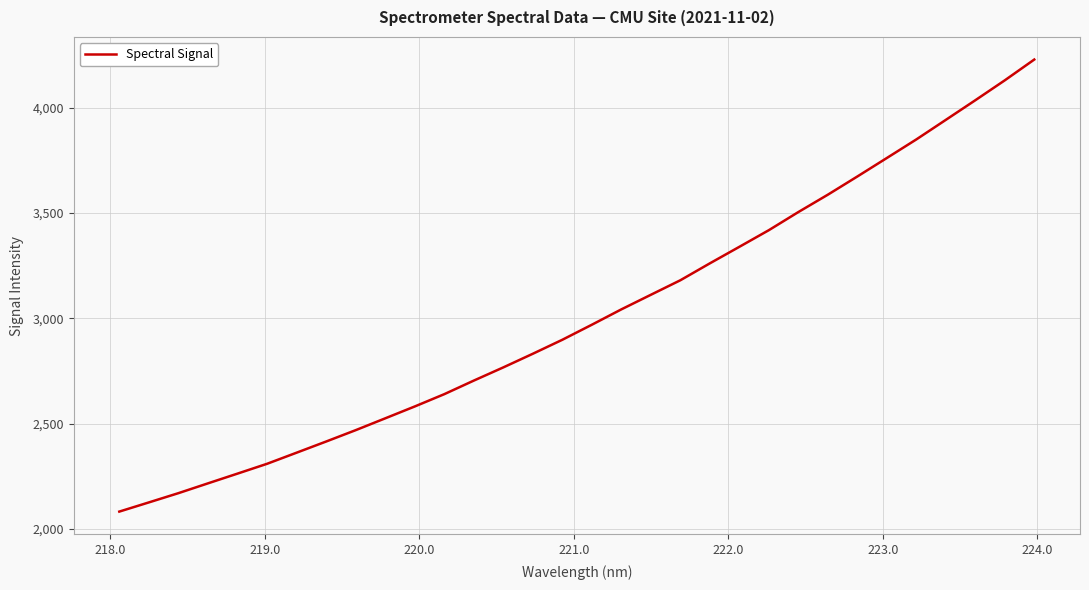

What is the maximum value shown in the chart?

4228.5